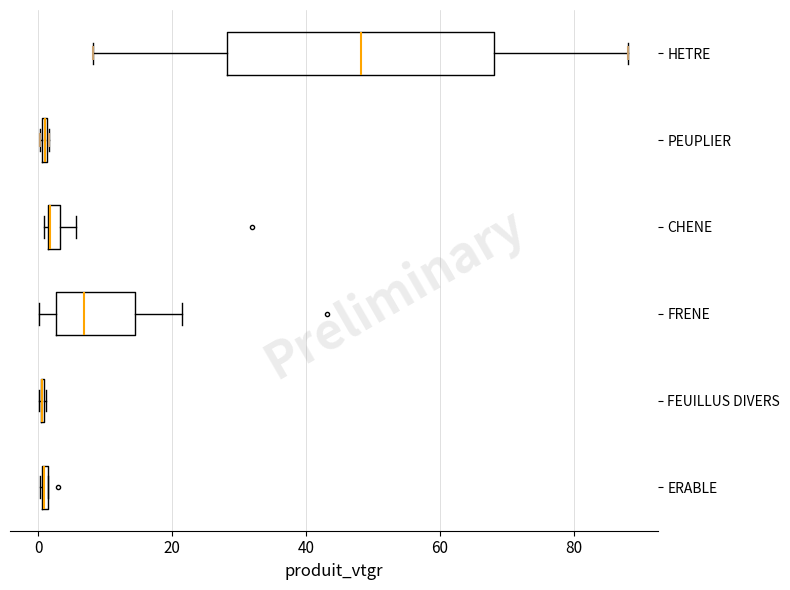

Which box is the widest, from its left edge to its right edge?

HETRE